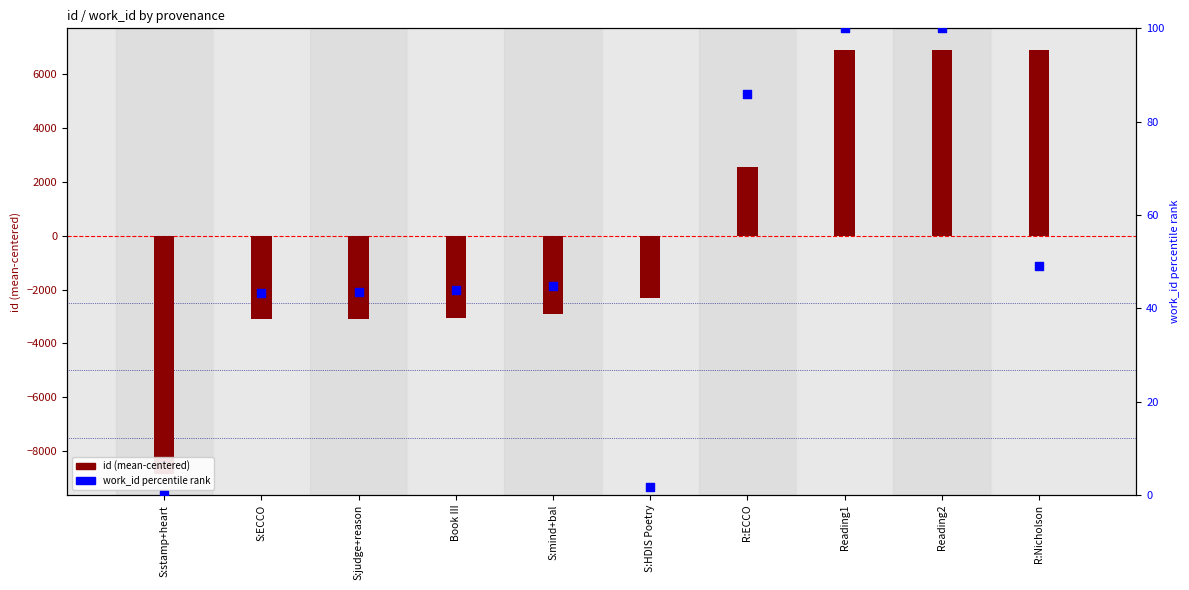

Which series has the largest total across all categories?

work_id percentile rank